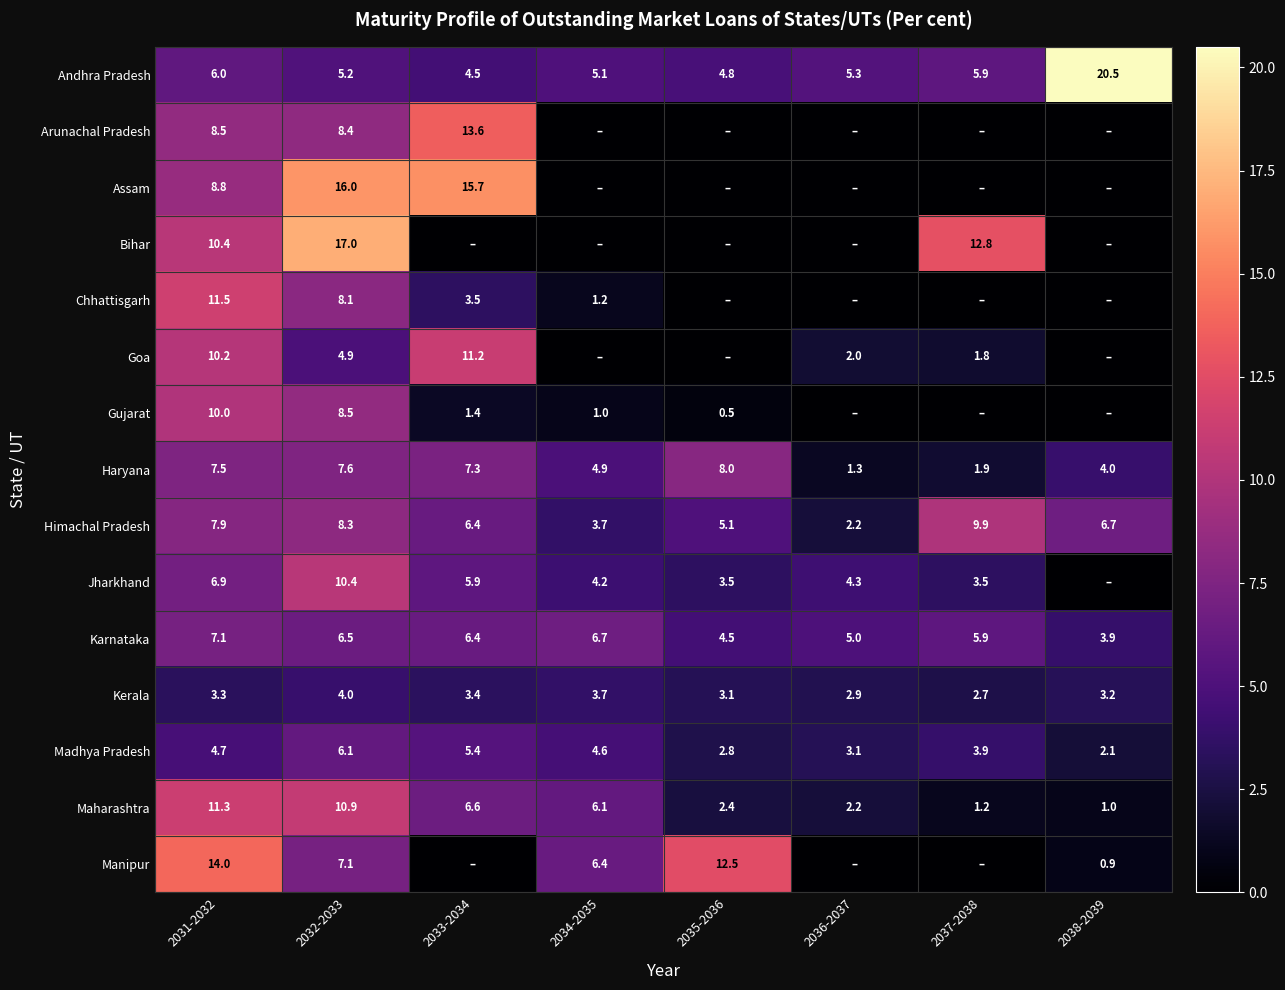

Which has a higher value, 2034-2035 or 2031-2032?

2031-2032